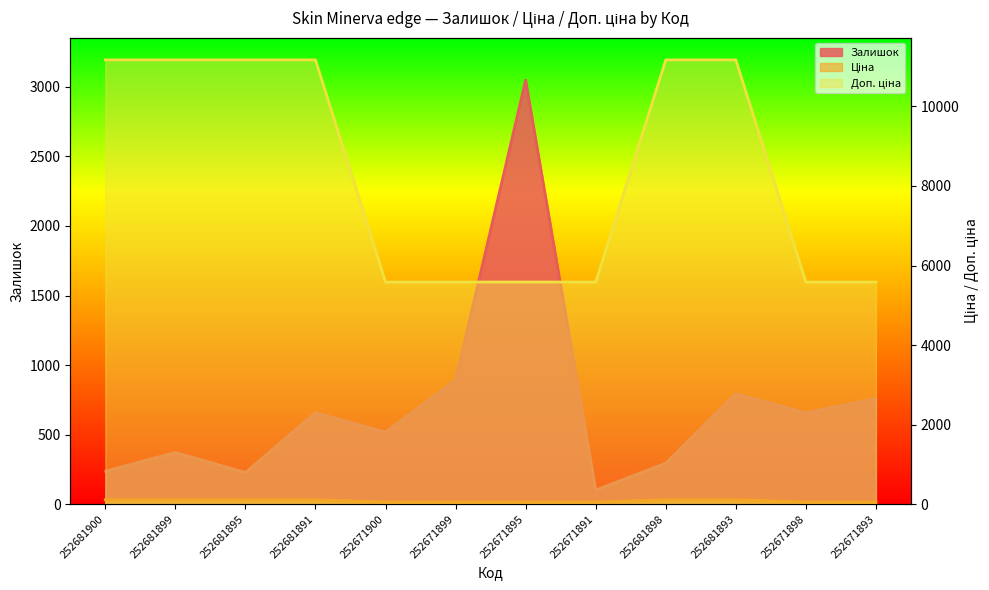

Which label corresponds to the smallest value in the chart?

252671900